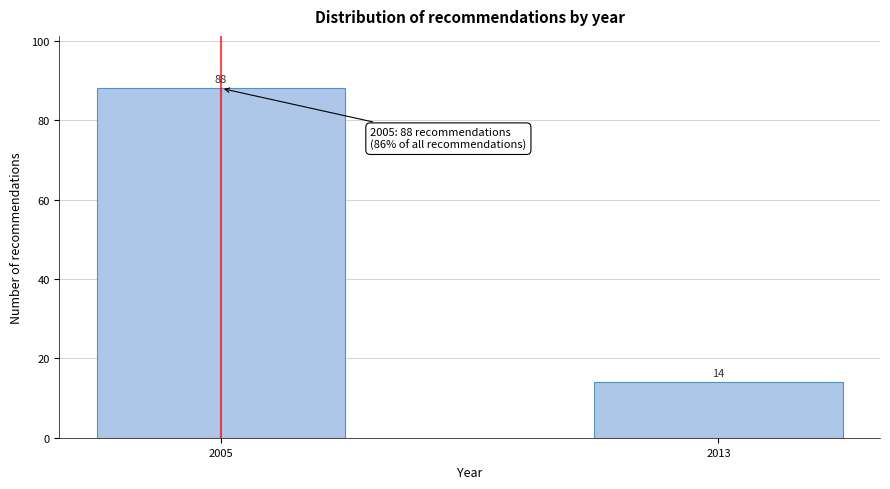

Reading right to left, list all the values displayed in this chart.

2013=14	2005=88